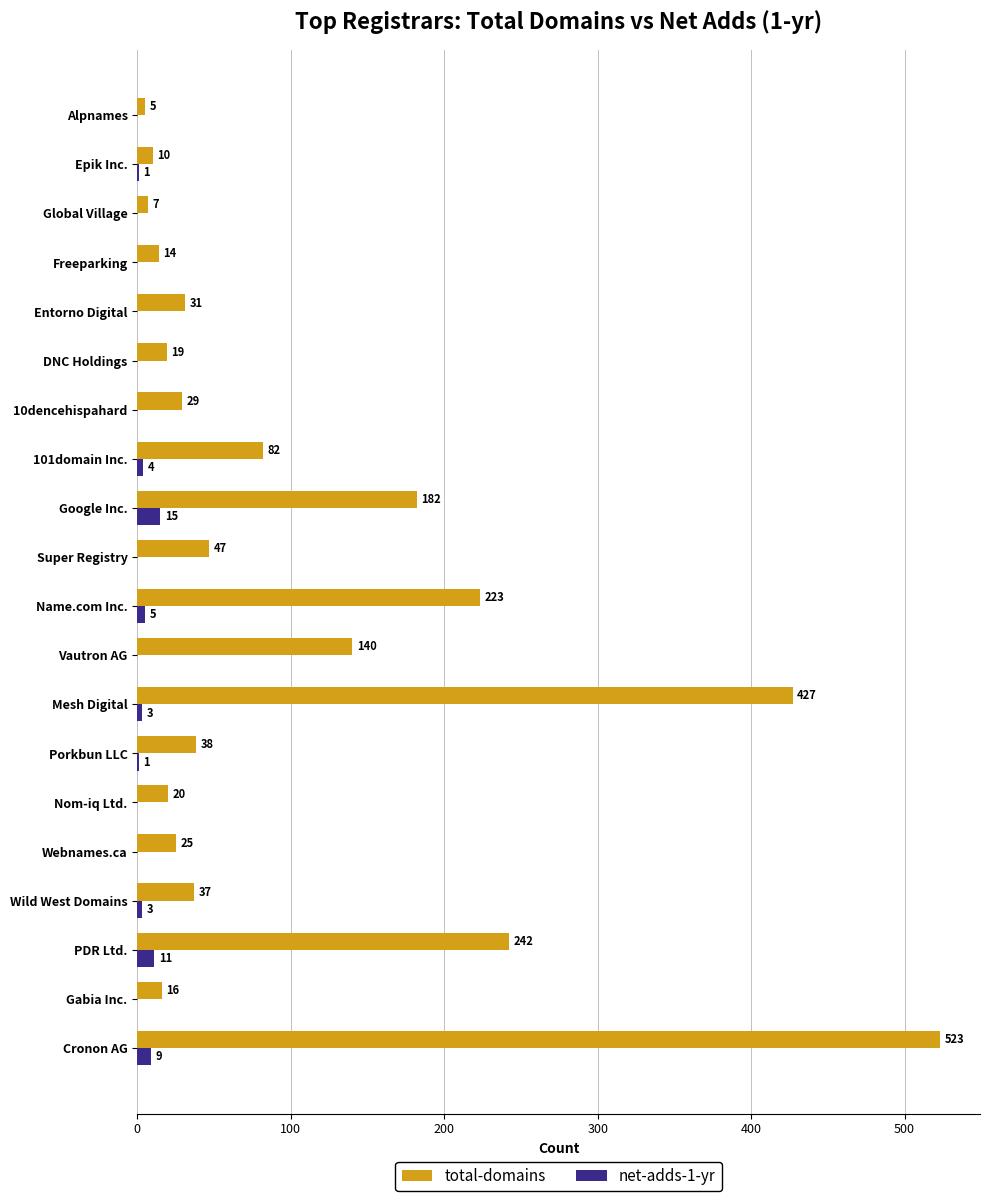

What value does the total-domains series have at Epik Inc., to the nearest 10?

10